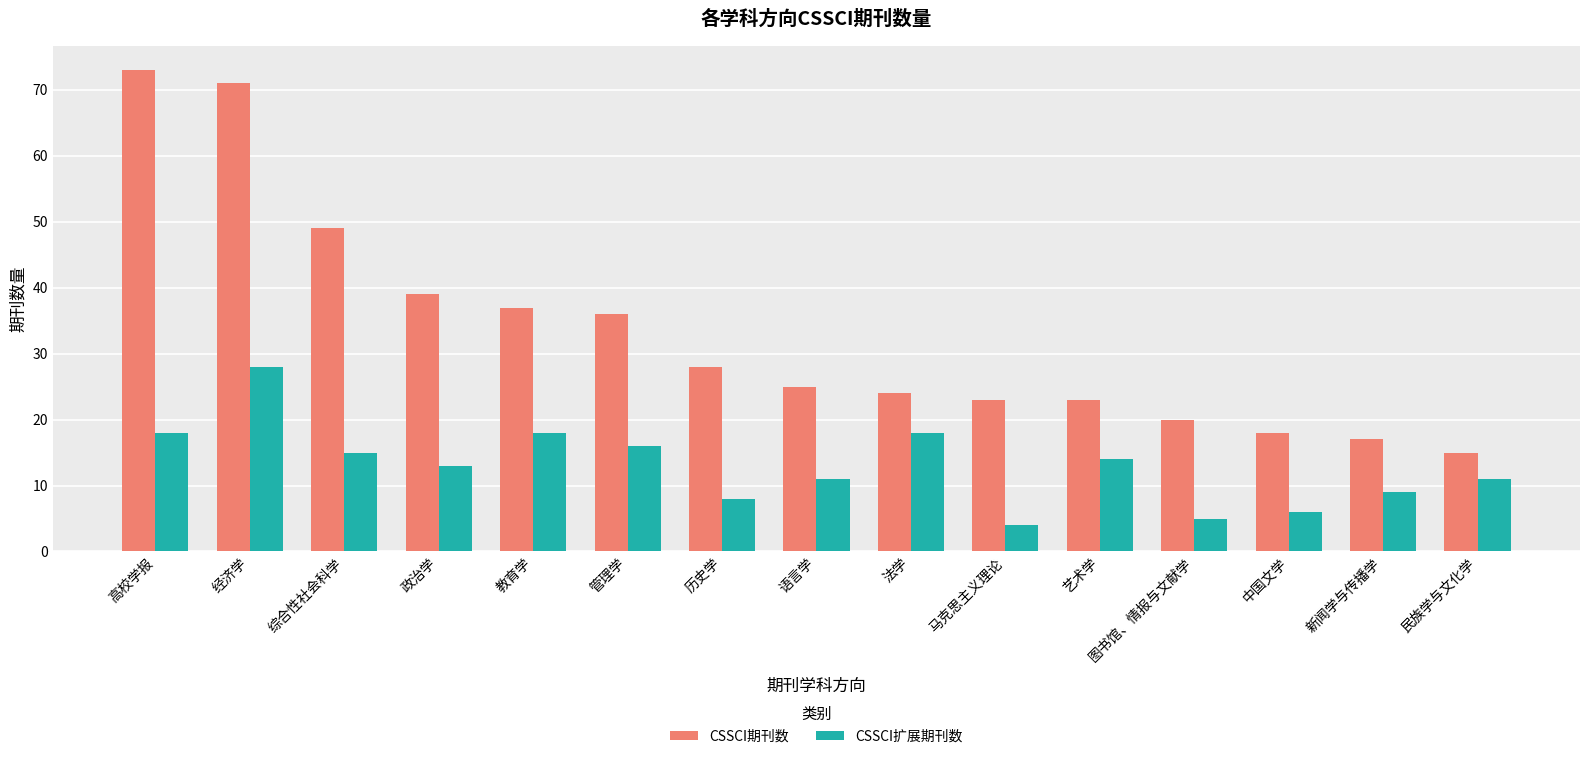

Which series has the widest spread of values?

CSSCI期刊数